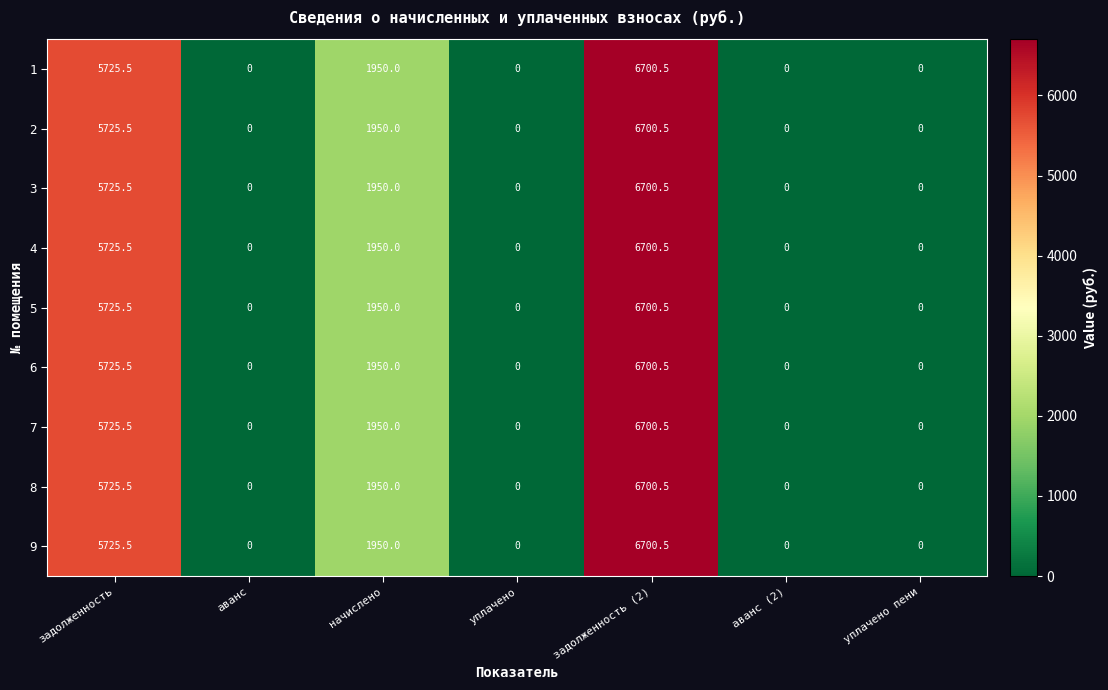

The value of 9 at задолженность is 5725.5. True or false?

True